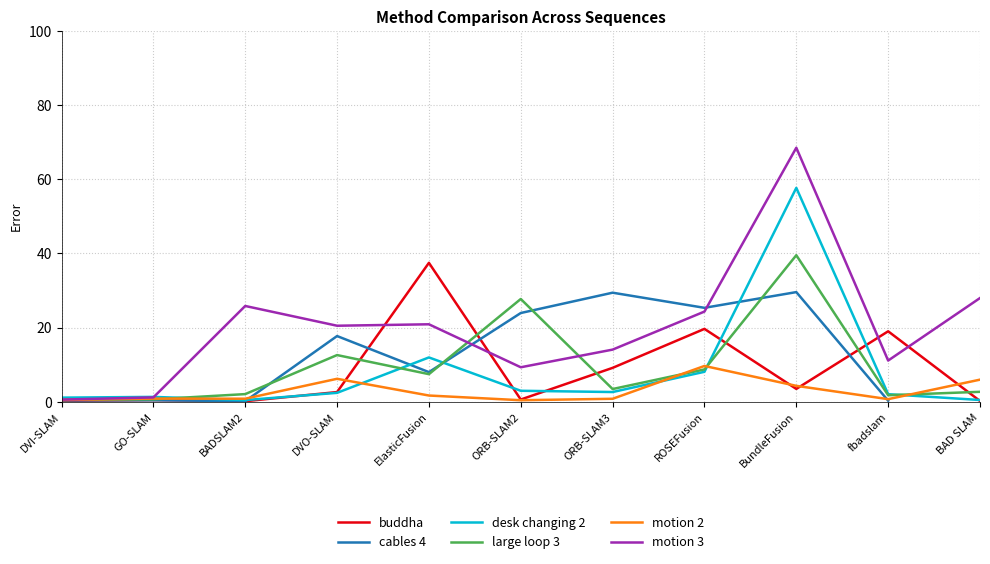

What is the average value of the motion 2 series?

2.9